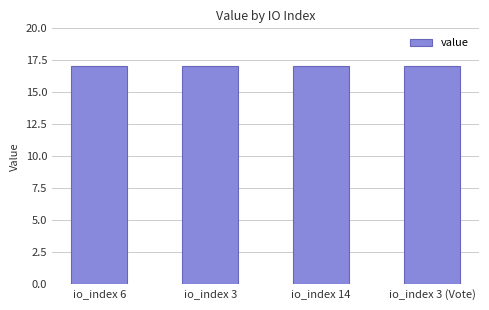

What position from the right is io_index 6?

4